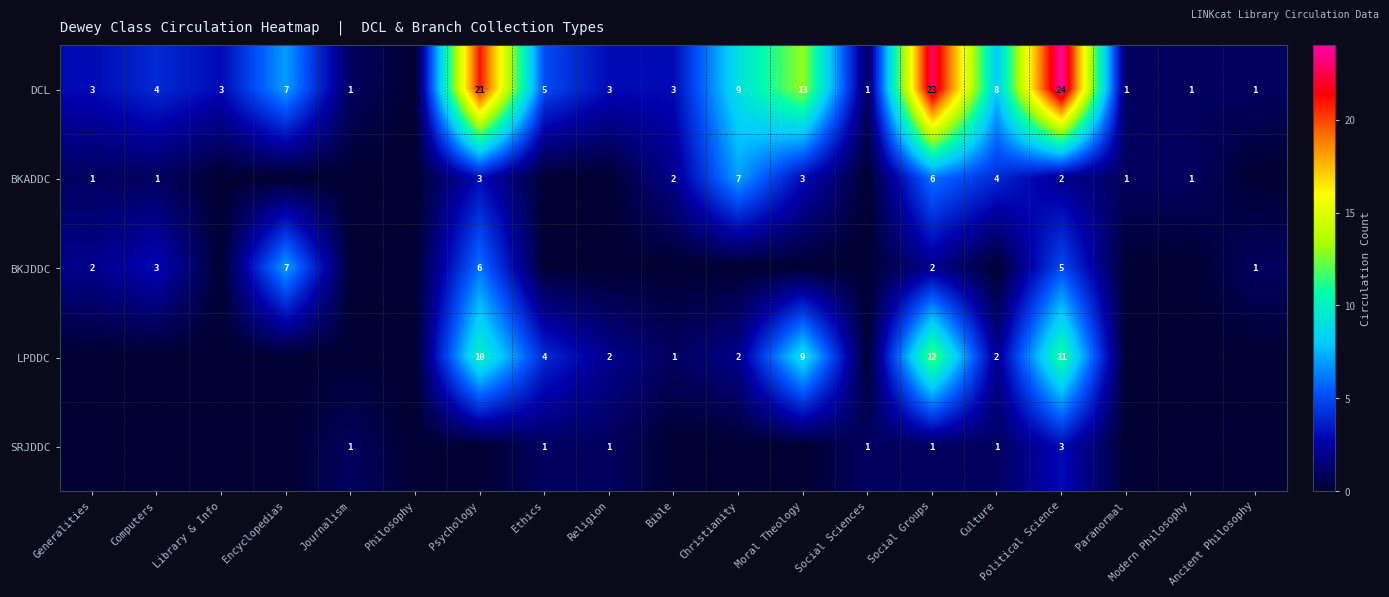

What is the spread (max minus min) of values at Christianity?

9